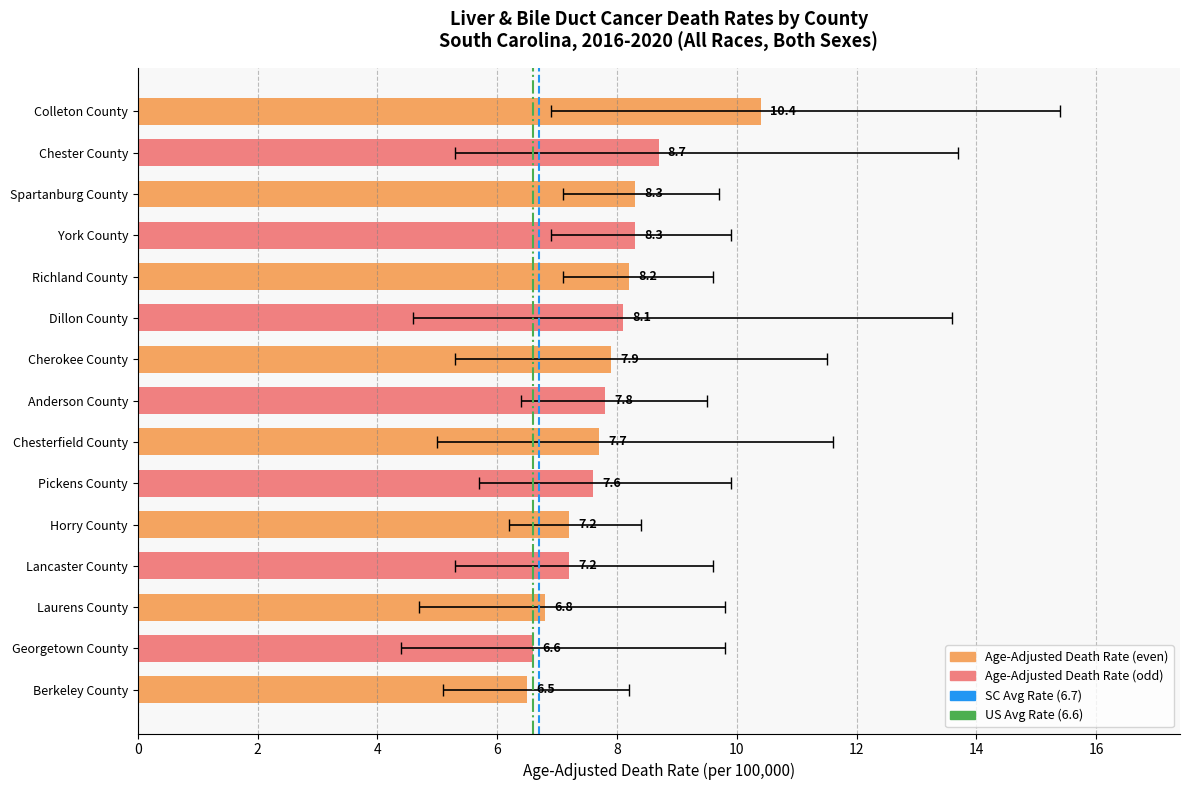

List the labels in order of value, largest first.

Colleton County, Chester County, Spartanburg County, York County, Richland County, Dillon County, Cherokee County, Anderson County, Chesterfield County, Pickens County, Horry County, Lancaster County, Laurens County, Georgetown County, Berkeley County